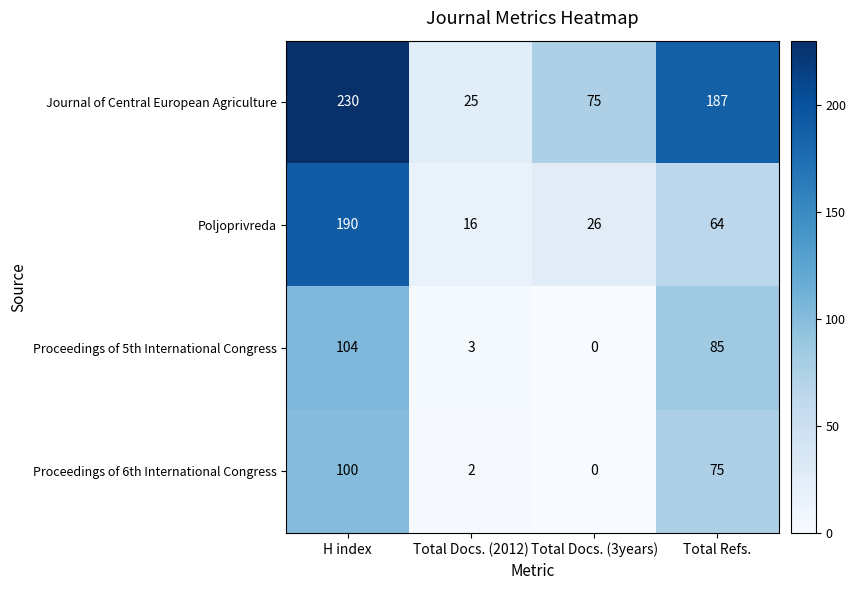

What is the average value of the Poljoprivreda series?

74